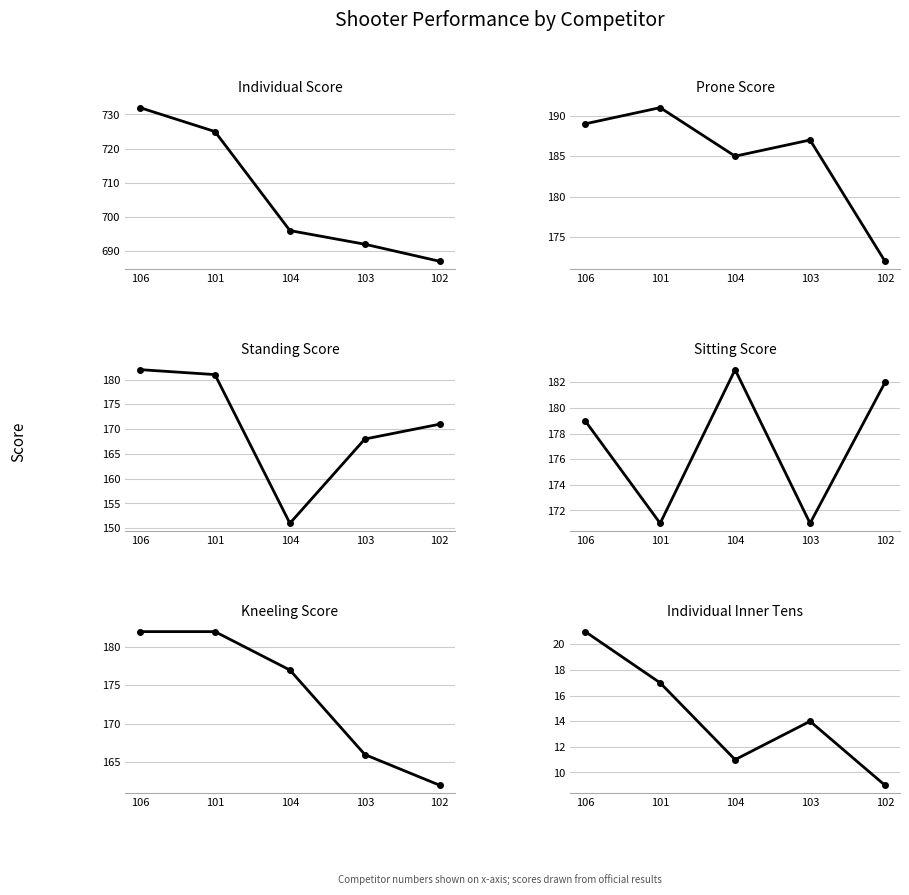

What is the approximate value of Individual Inner Tens at 104, to the nearest 10?

10